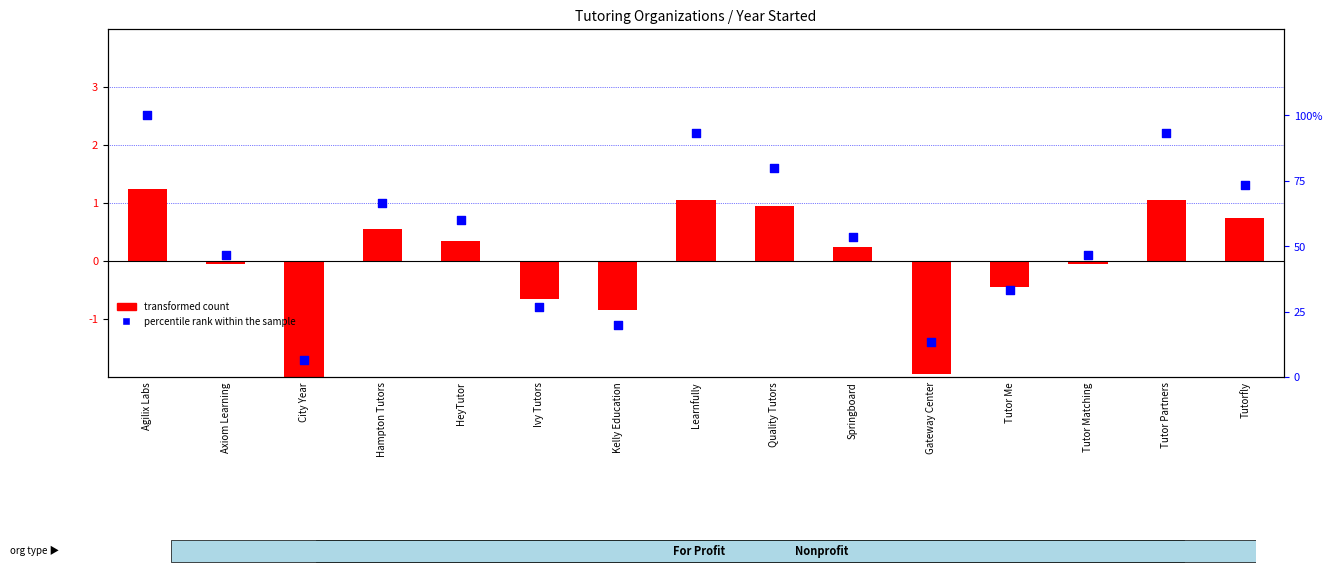

At how many categories does at least one series exceed 18?

13